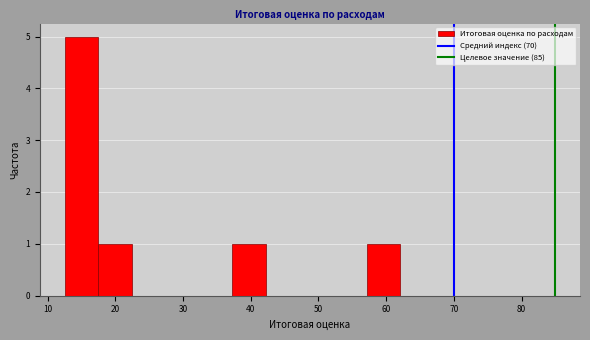

Reading left to right, transcribe this chart: for each bar, give the range it covers on the x-axis and its height. Neither the bar edges nor the heights are printed on the chart, so give them approximately, as read against the axes.

13 to 17: 5
17 to 22: 1
22 to 27: 0
27 to 32: 0
32 to 37: 0
37 to 42: 1
42 to 47: 0
47 to 52: 0
52 to 57: 0
57 to 62: 1